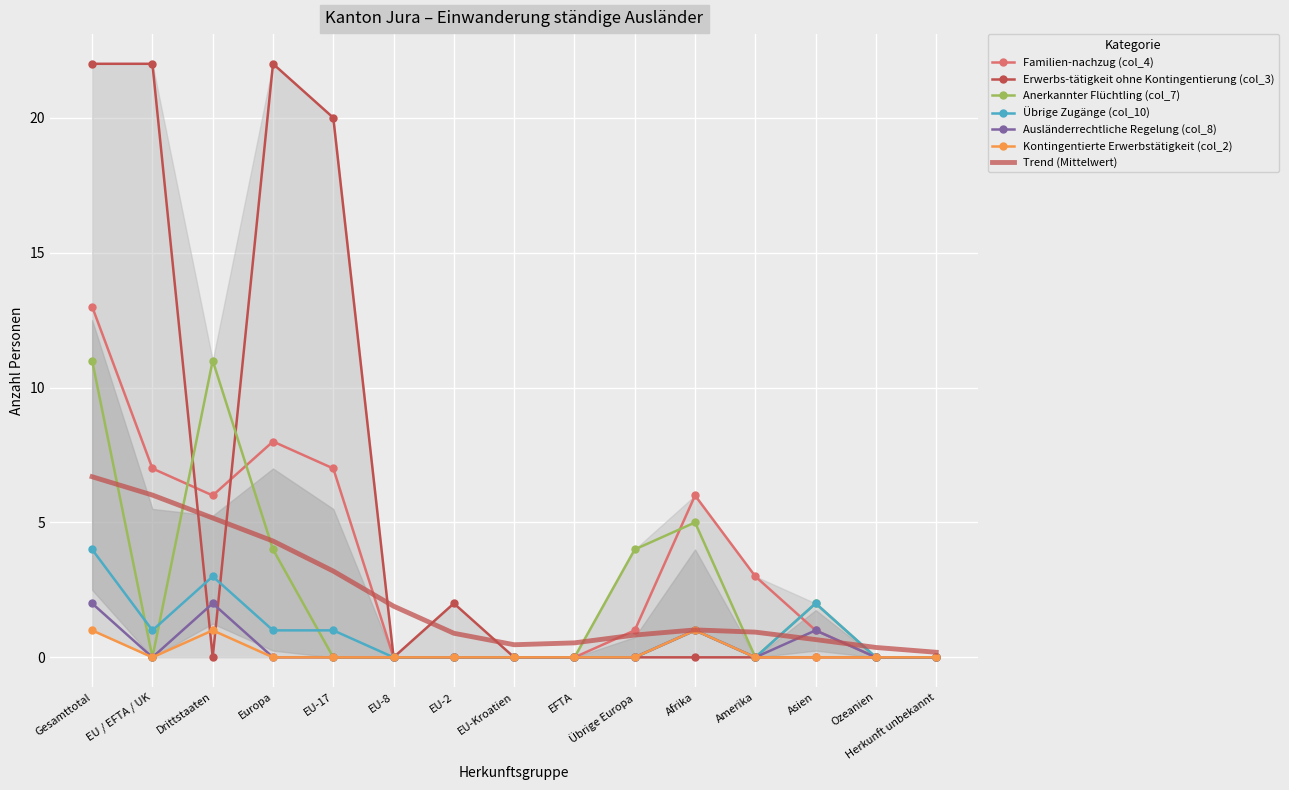

How many lines are shown in the chart?

6